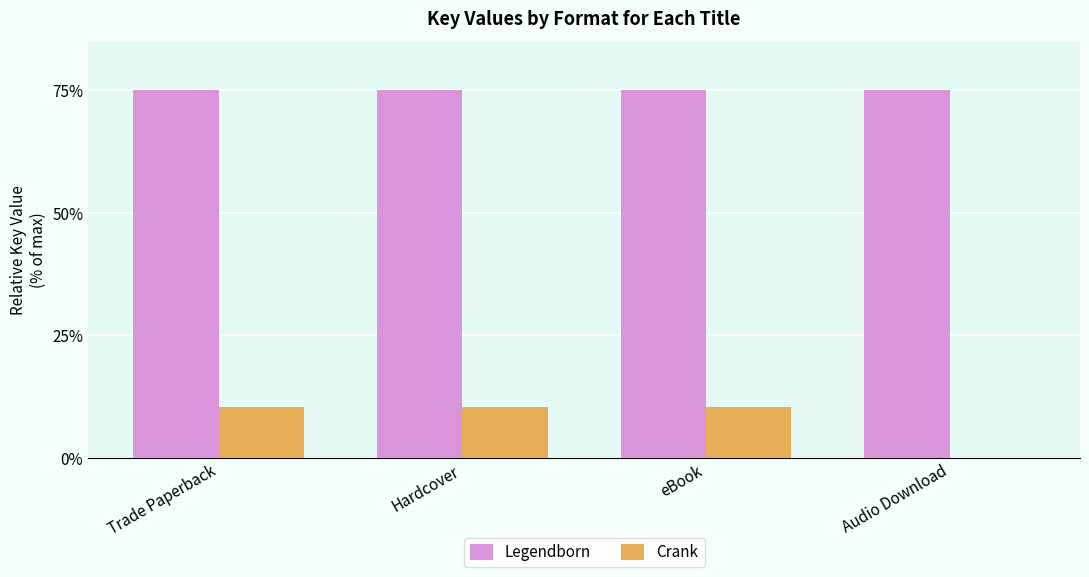

True or false: Legendborn has a value of 26.7 at Audio Download.

False